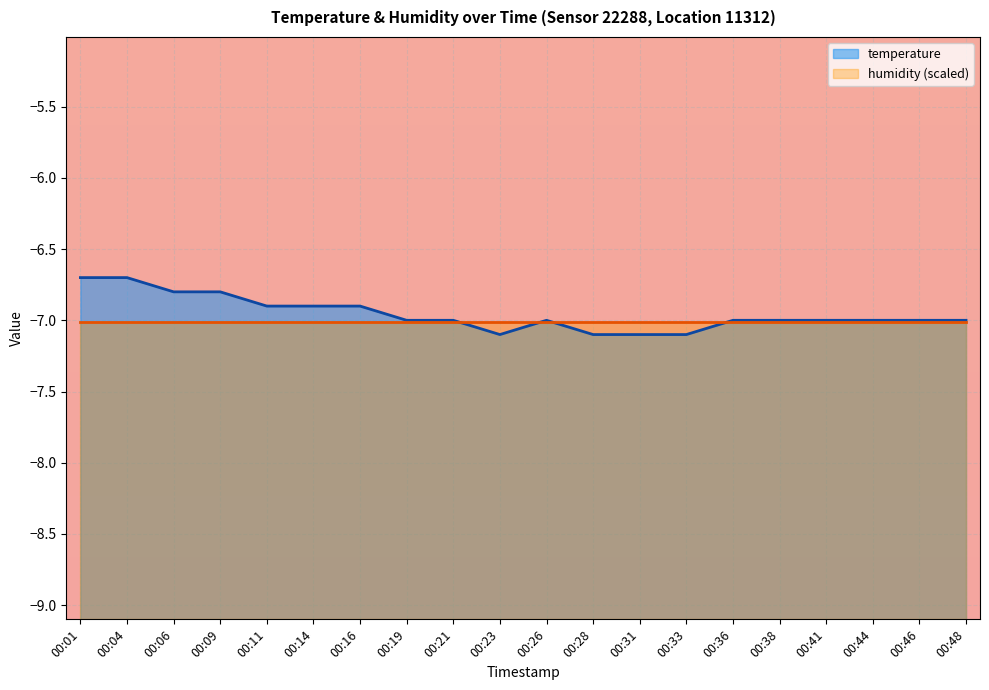

How many lines are shown in the chart?

2